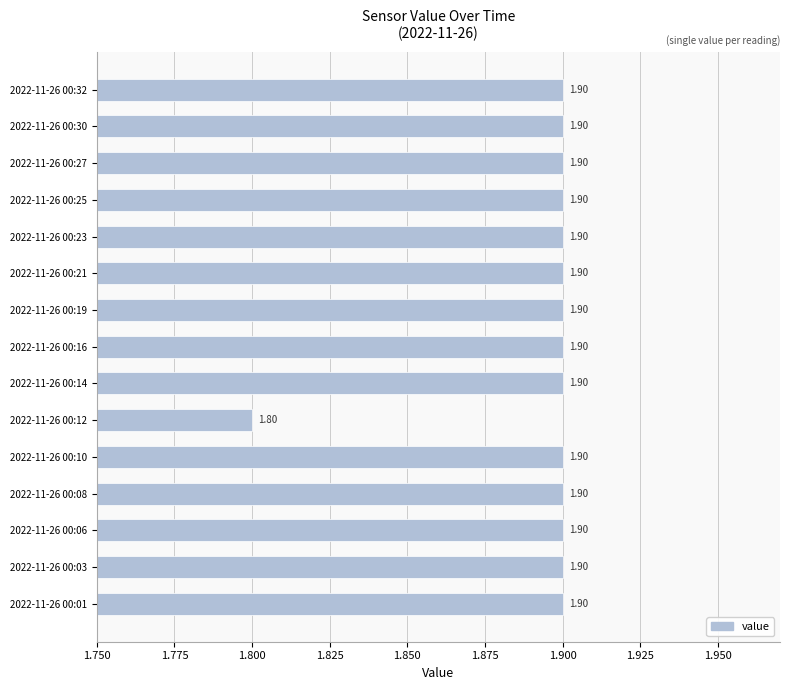

What is the change in value from 2022-11-26 00:12 to 2022-11-26 00:27?

+0.1